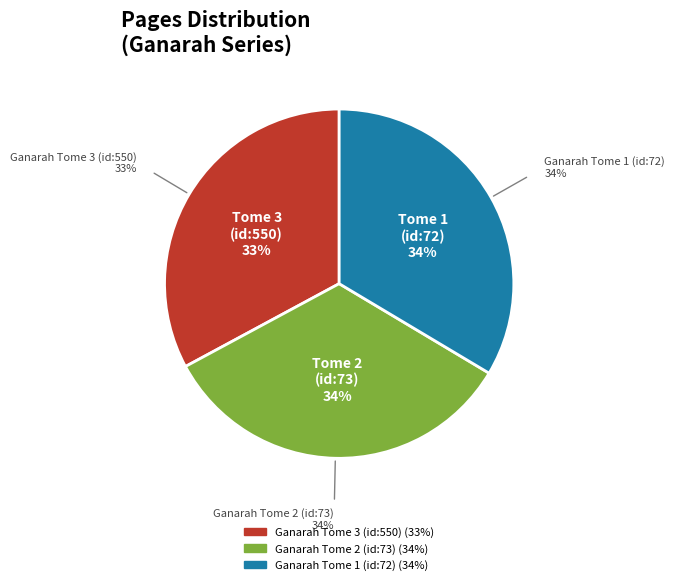

How many segments does this pie chart have?

3